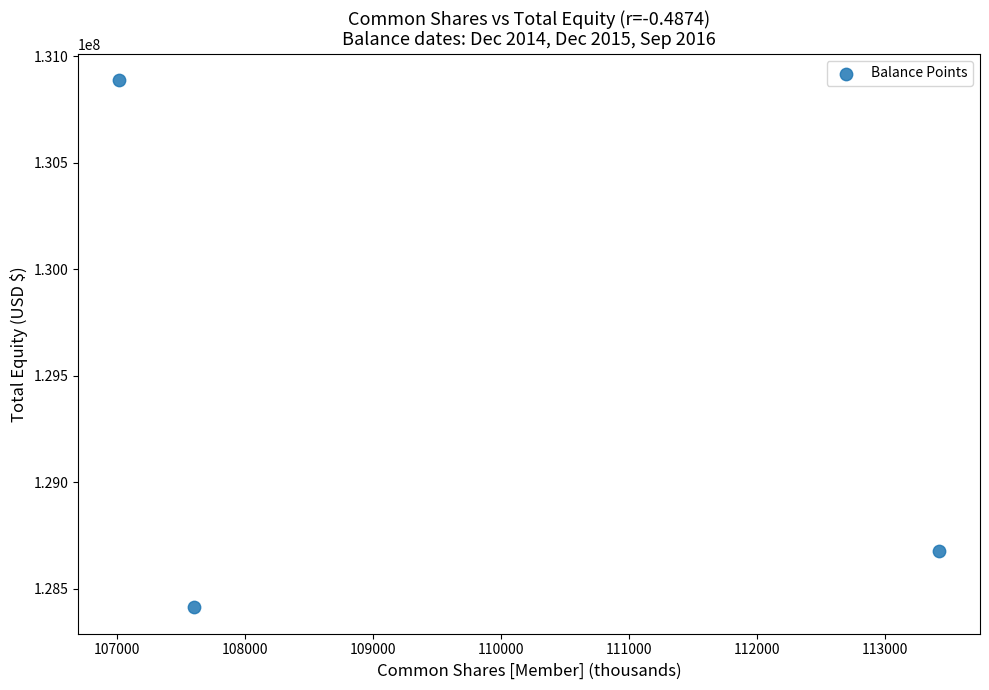

What is the range of Y values (max minus min)?

2475714